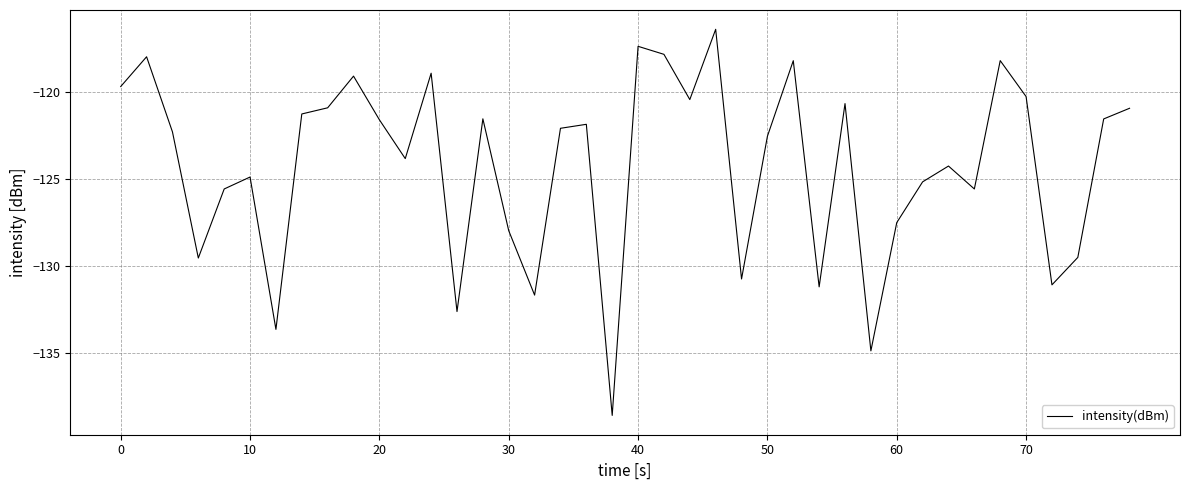

What is the difference between the maximum and minimum values?

22.2